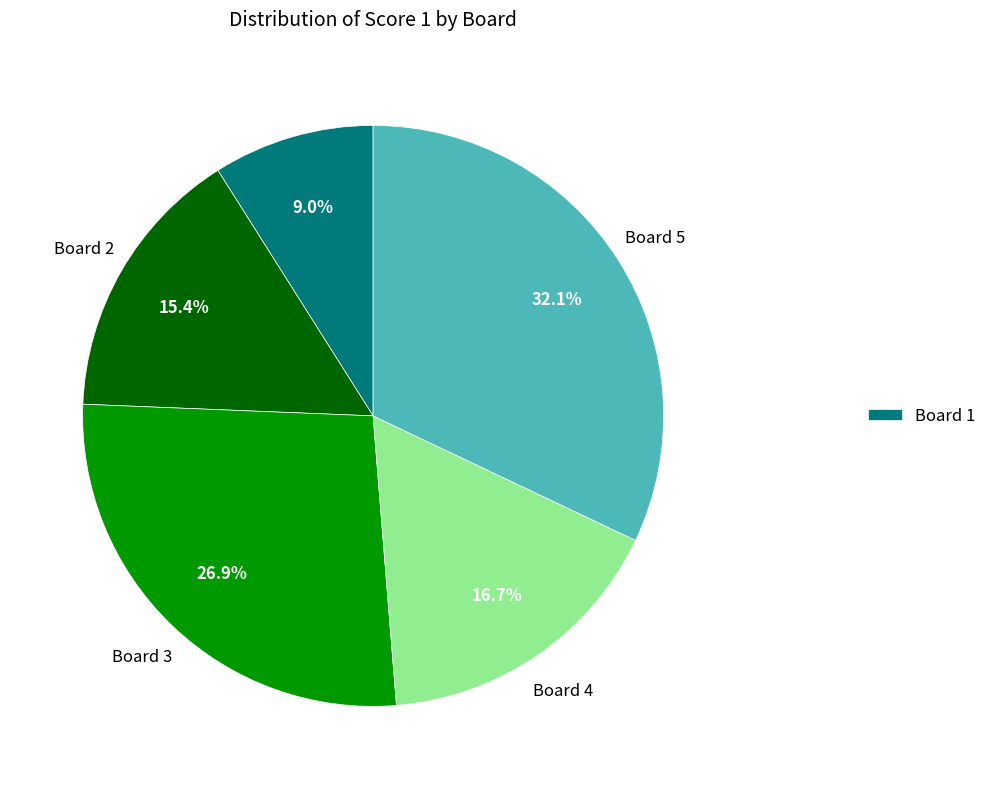

Is there any slice that represents more than half of the pie?

No